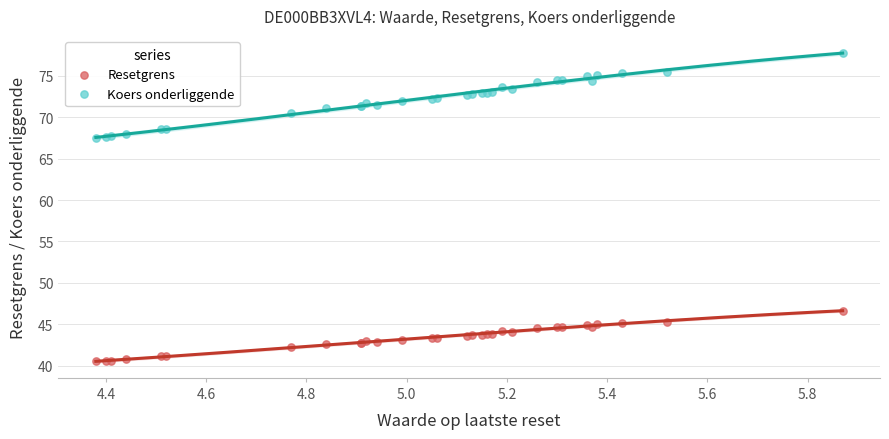

Which series reaches the minimum Y coordinate?

Resetgrens